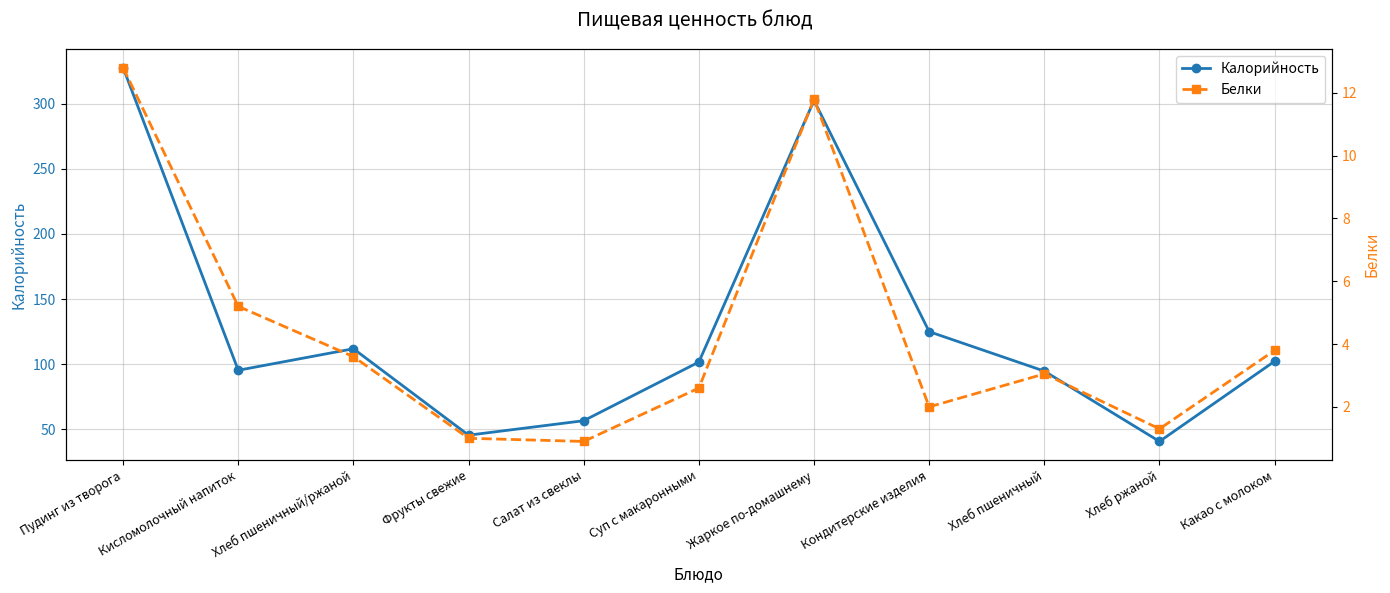

In Белки, how many points are higher than both neighbors (excluding endpoints)?

2